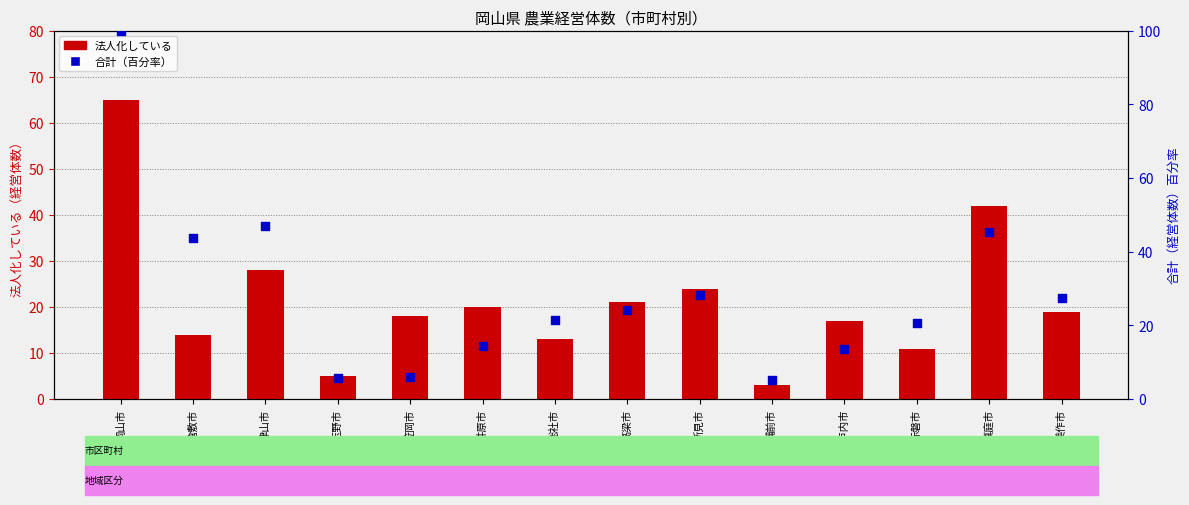

Which series contains the highest Y value?

合計（百分率）